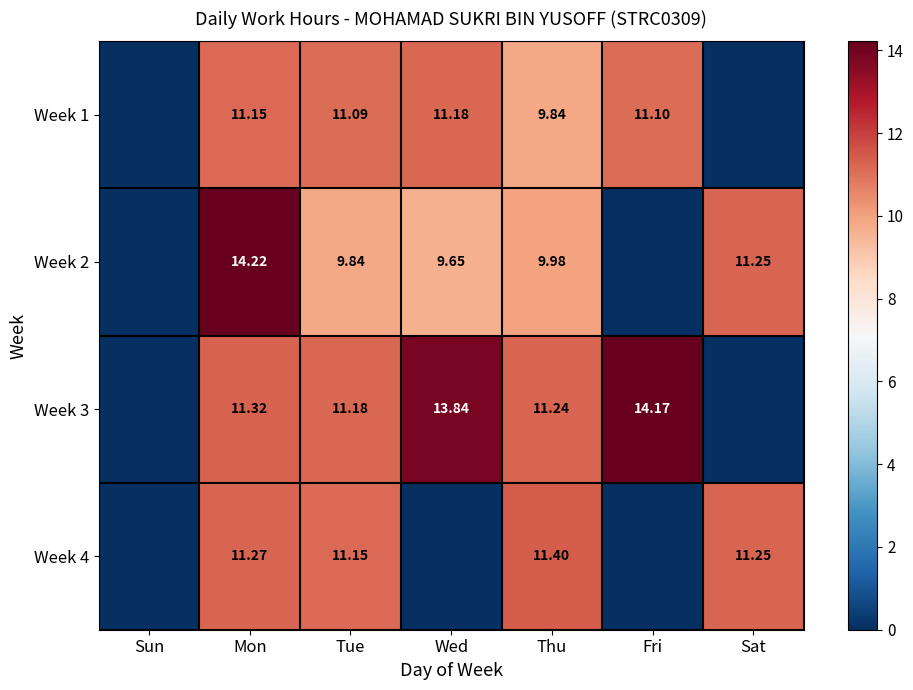

Is the value of Week 1 at Fri greater than the value of Week 3 at Tue?

No